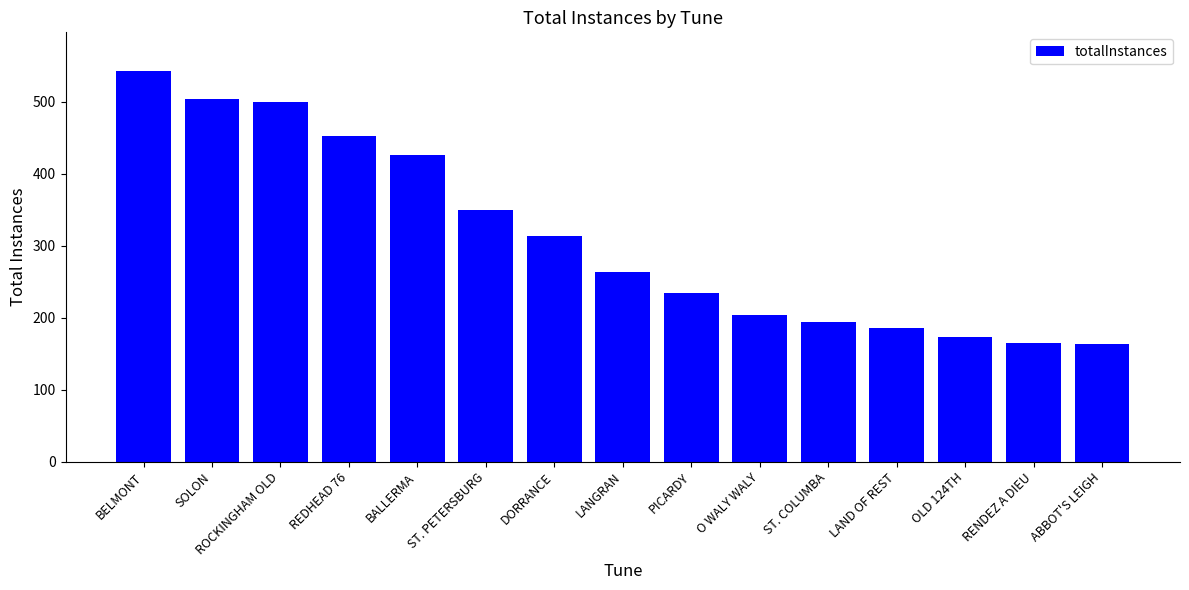

What is the label of the 14th bar from the left?

RENDEZ A DIEU